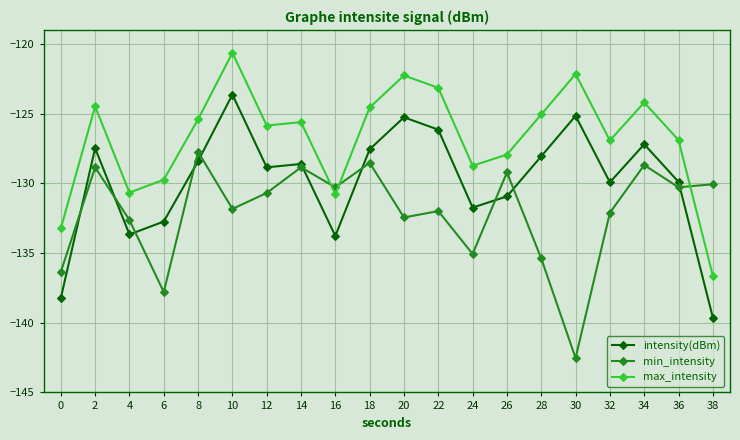

Does the chart have visible grid lines?

Yes